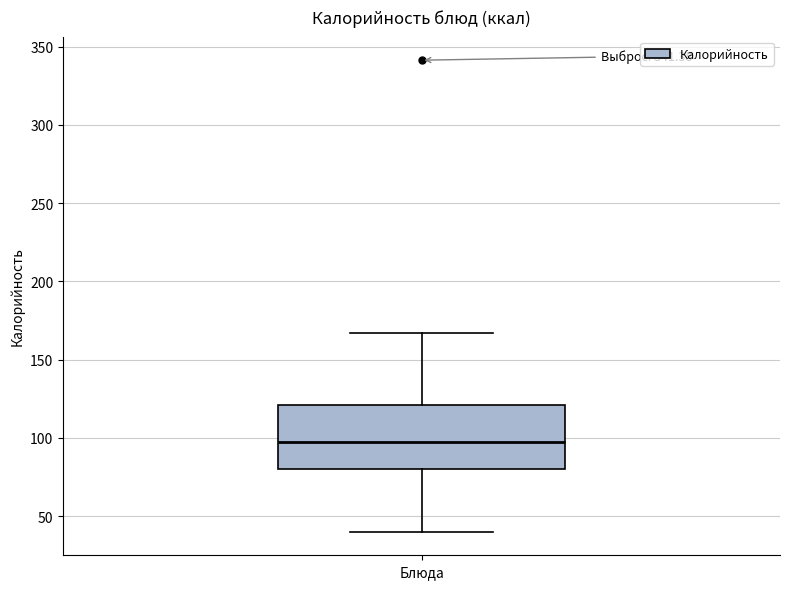

Read this box plot against the y-axis: the position of the median line, the range covered by the box, and the ends of both whiskers. The values are not printed on the chart, so give them approximately, as read against the axis.

median 95, box 80 to 120, whiskers 40 to 165